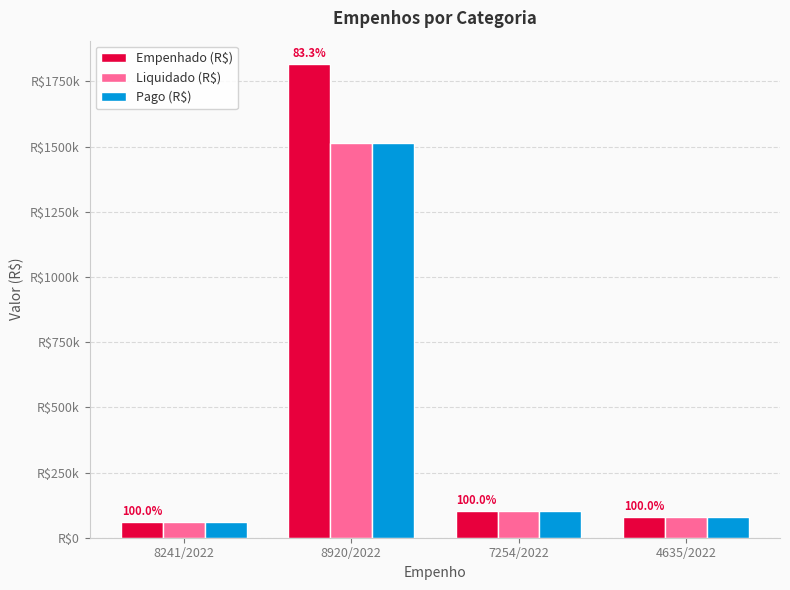

Reading left to right, list all the values displayed in this chart.

Empenhado (R$): 59658.9	1815480.8	103676.1	79647.4
Liquidado (R$): 59658.9	1512420.3	103676.1	79647.4
Pago (R$): 59658.9	1512420.3	103676.1	79647.4